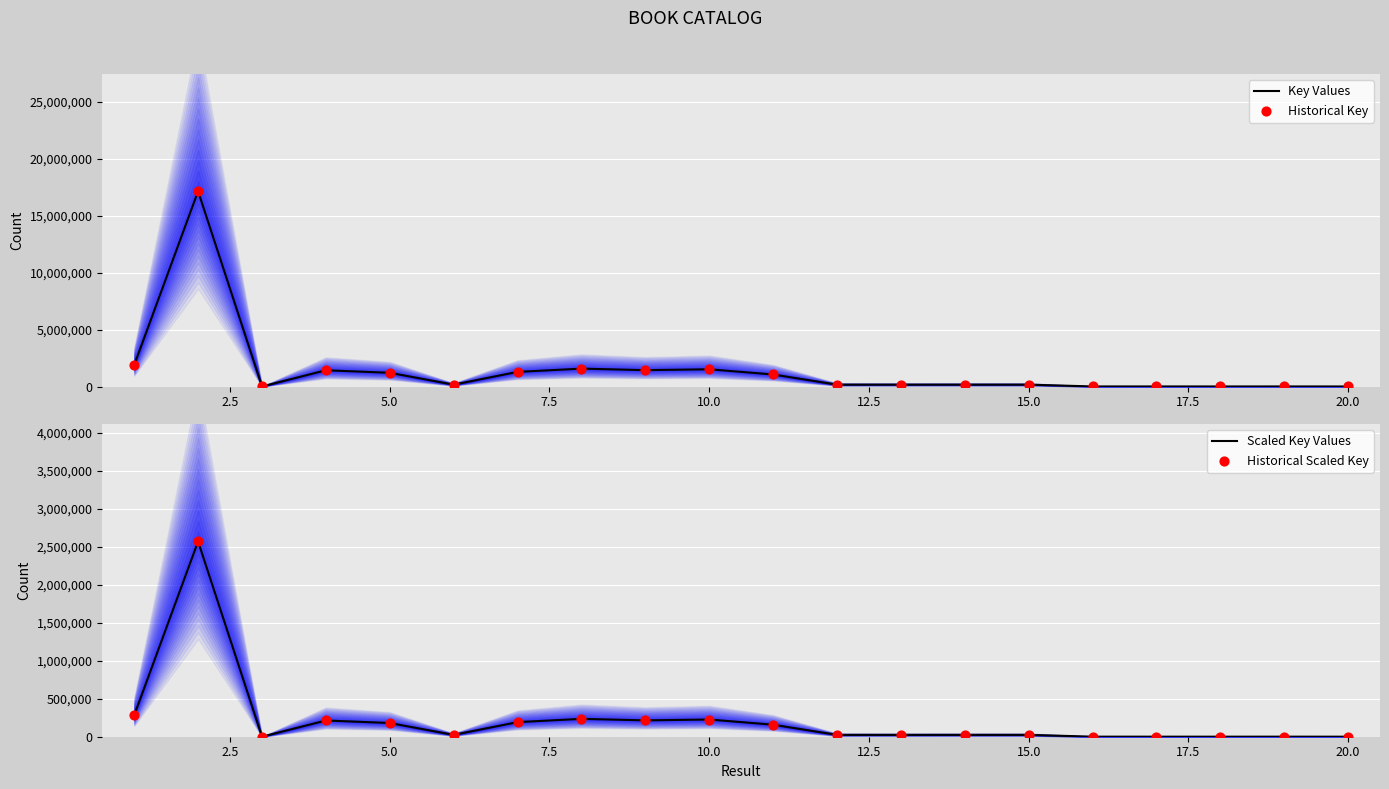

Which series reaches the maximum Y coordinate?

Key Values